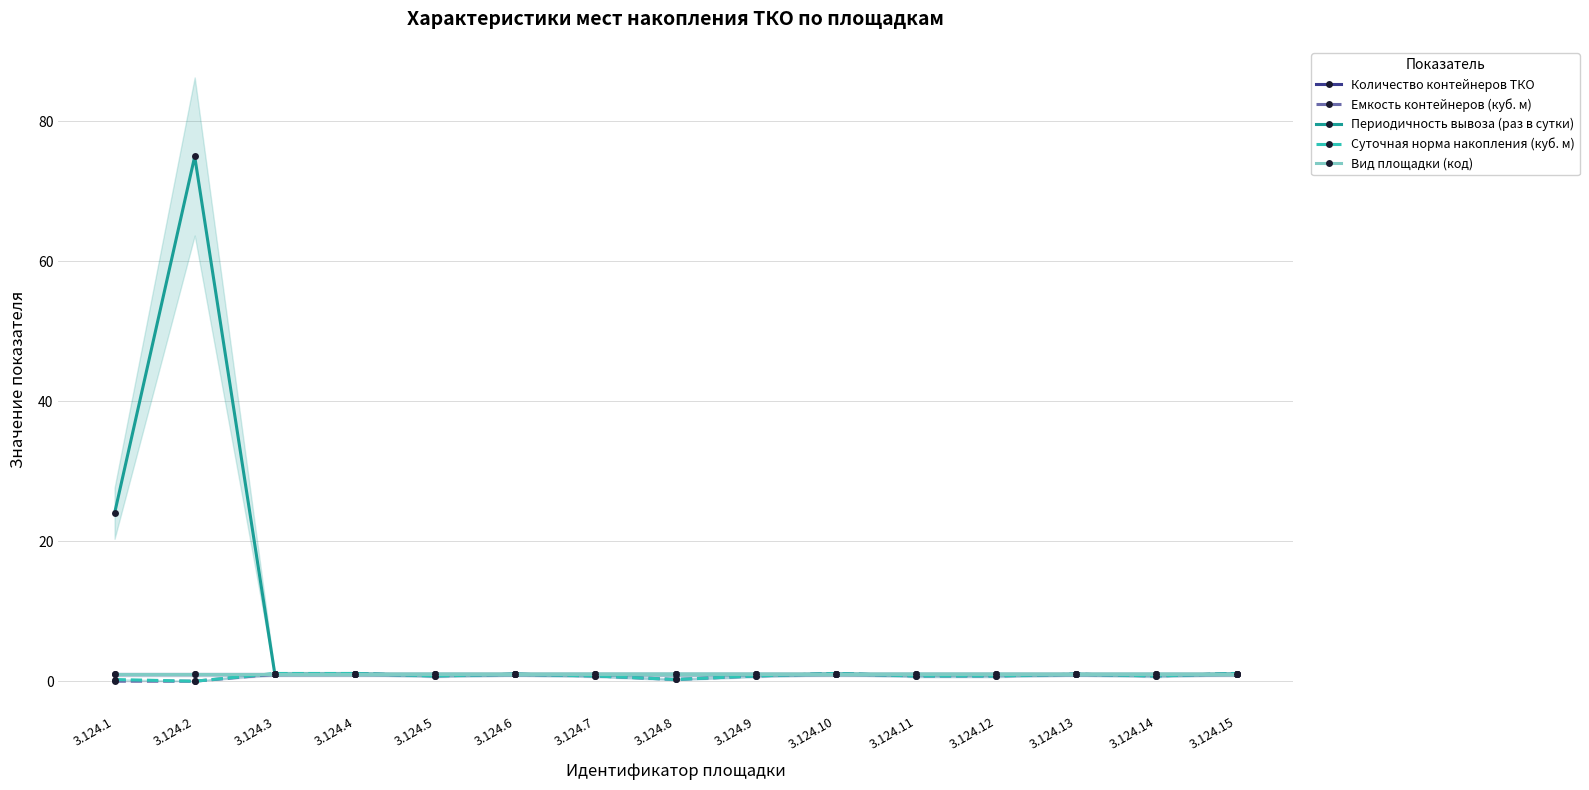

Which category has the highest value across all series?

3.124.2